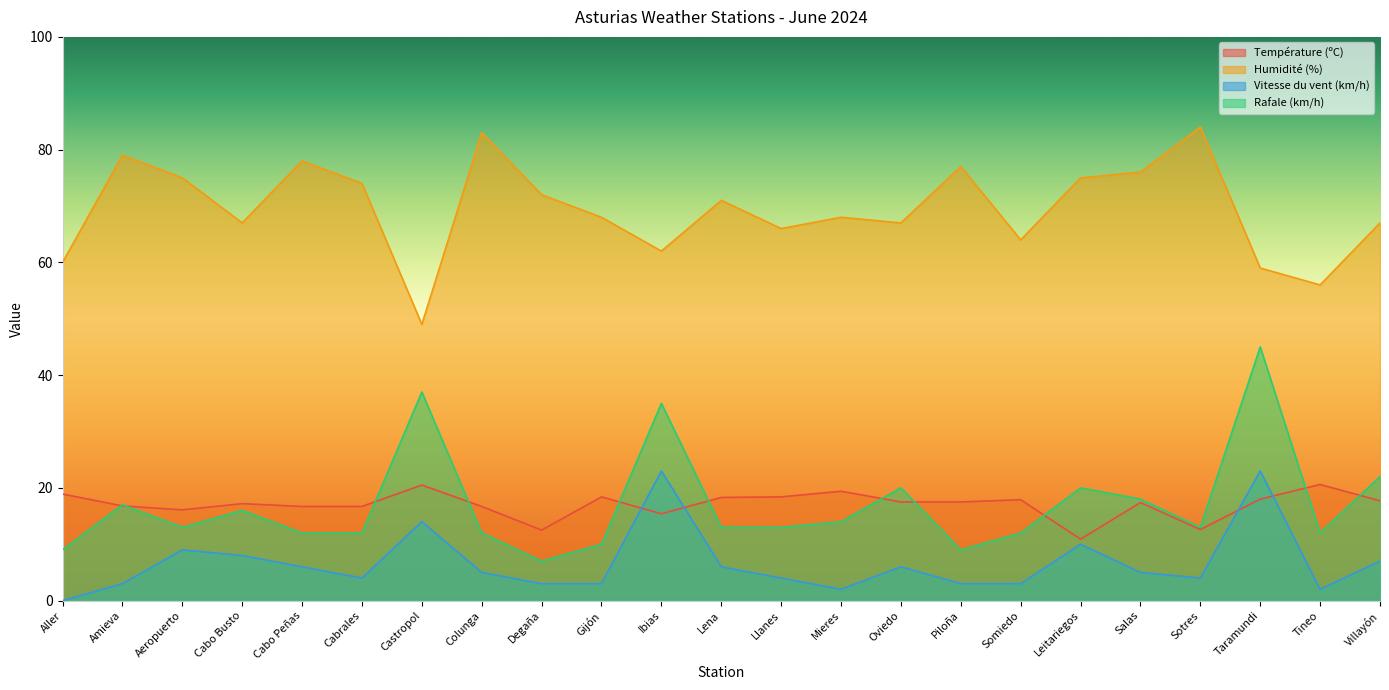

Rank the series by their maximum value, from highest to lowest.

Humidité (%), Rafale (km/h), Vitesse du vent (km/h), Température (ºC)